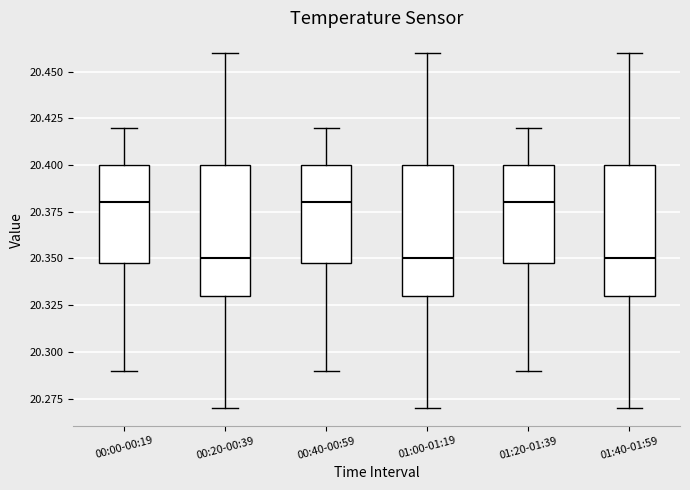

Reading left to right, read every box against the y-axis: the position of its median line, the range the box covers, and the ends of its whiskers. The values are not printed on the chart, so give them approximately, as read against the axis.

00:00-00:19: median 20.38, box 20.35 to 20.40, whiskers 20.29 to 20.42
00:20-00:39: median 20.35, box 20.33 to 20.40, whiskers 20.27 to 20.46
00:40-00:59: median 20.38, box 20.35 to 20.40, whiskers 20.29 to 20.42
01:00-01:19: median 20.35, box 20.33 to 20.40, whiskers 20.27 to 20.46
01:20-01:39: median 20.38, box 20.35 to 20.40, whiskers 20.29 to 20.42
01:40-01:59: median 20.35, box 20.33 to 20.40, whiskers 20.27 to 20.46